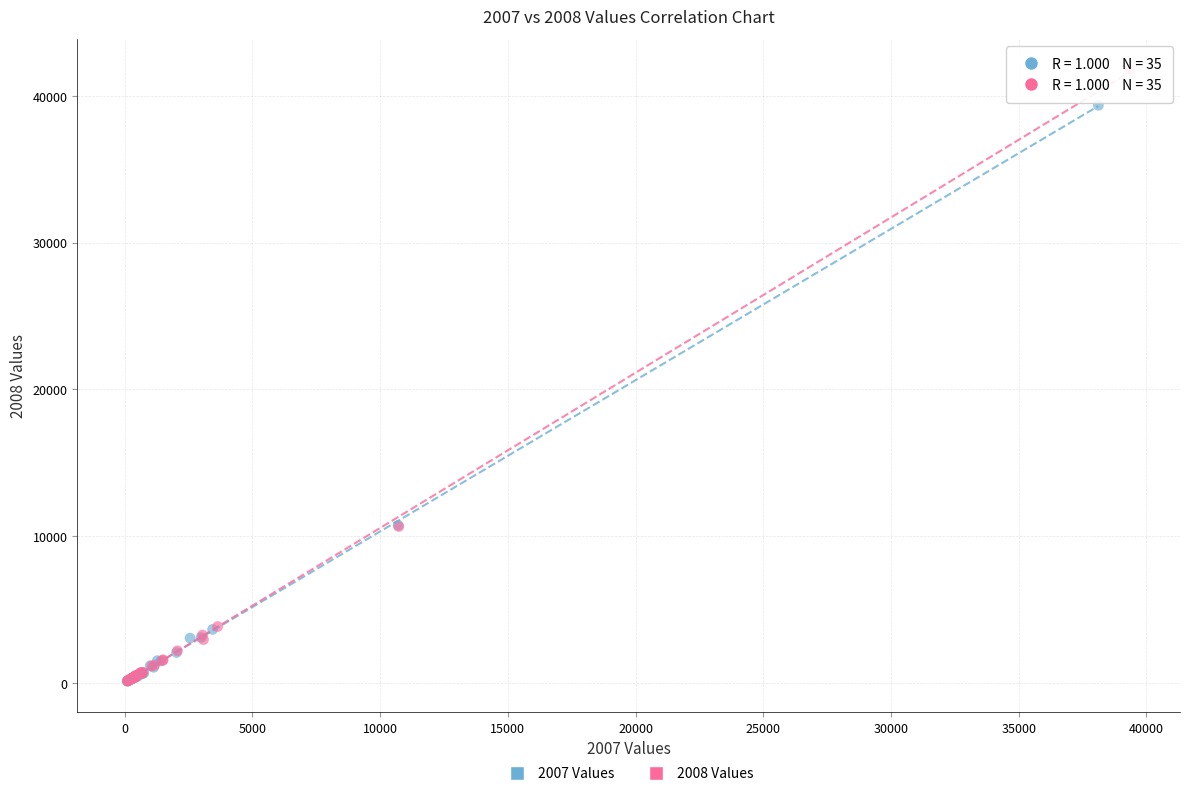

What are all the series names shown in the legend?

2007 Values, 2008 Values